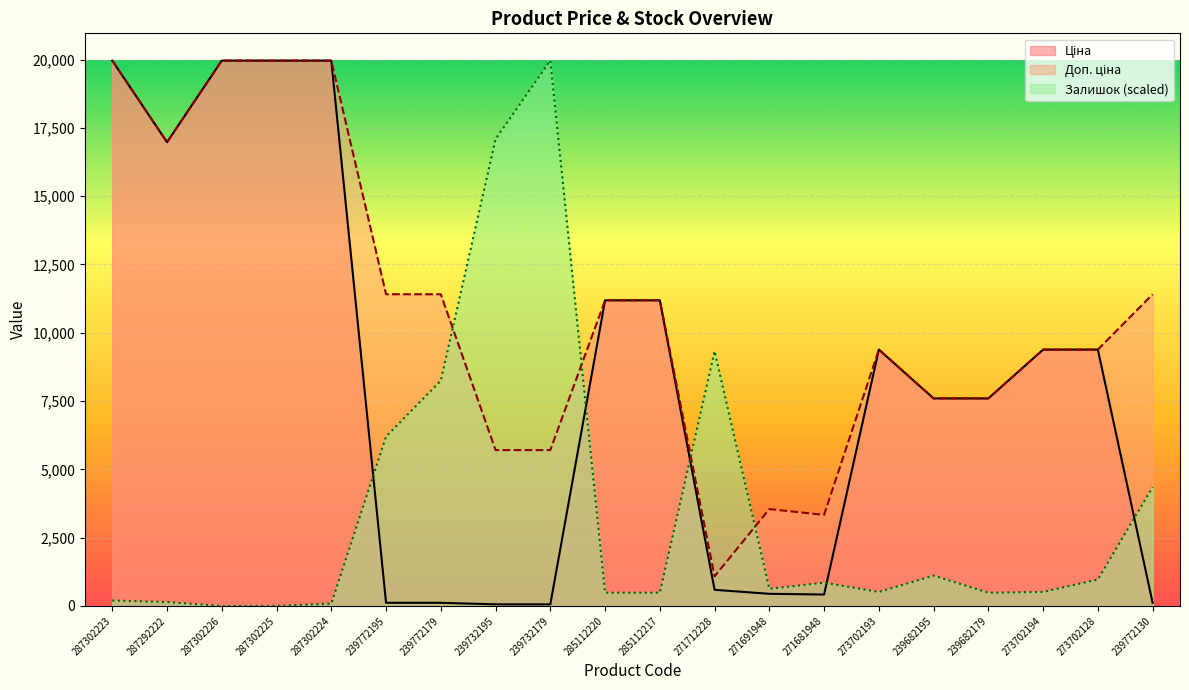

How many values in the Ціна series are below 9383?

10